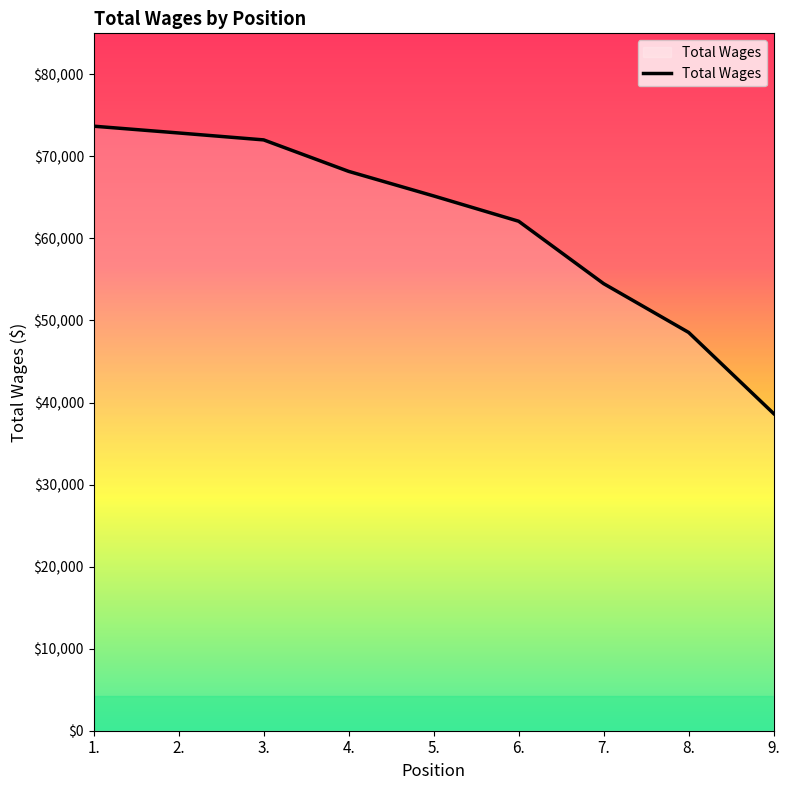

The value at 1. is 73683. True or false?

True